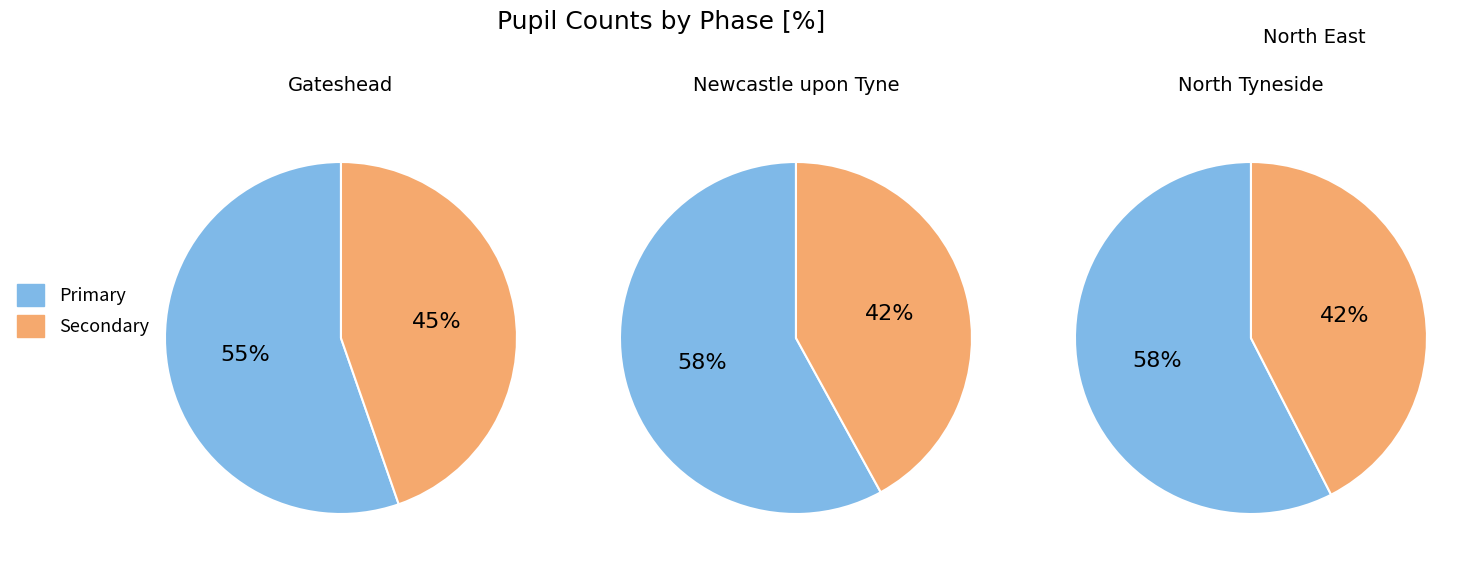

Which has a higher value, North Tyneside or Gateshead?

North Tyneside